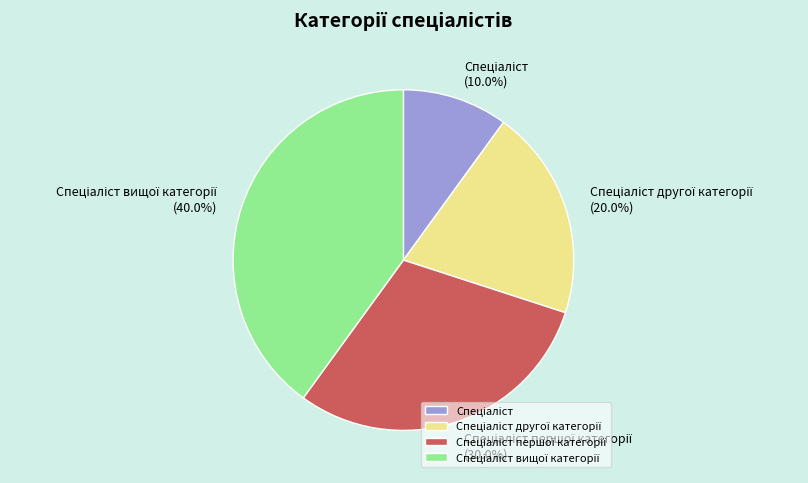

Count the number of slices in the pie.

4